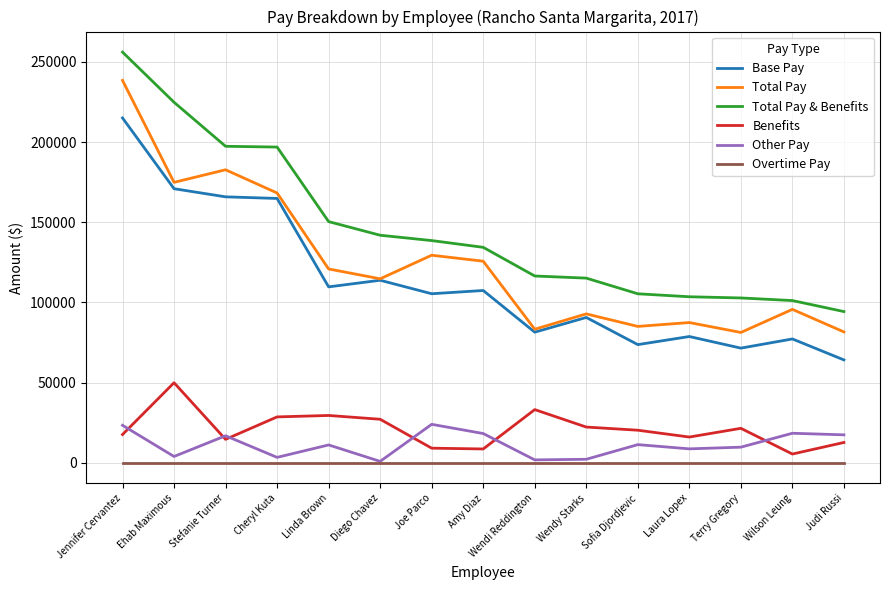

True or false: Overtime Pay and Total Pay & Benefits intersect in this chart.

False